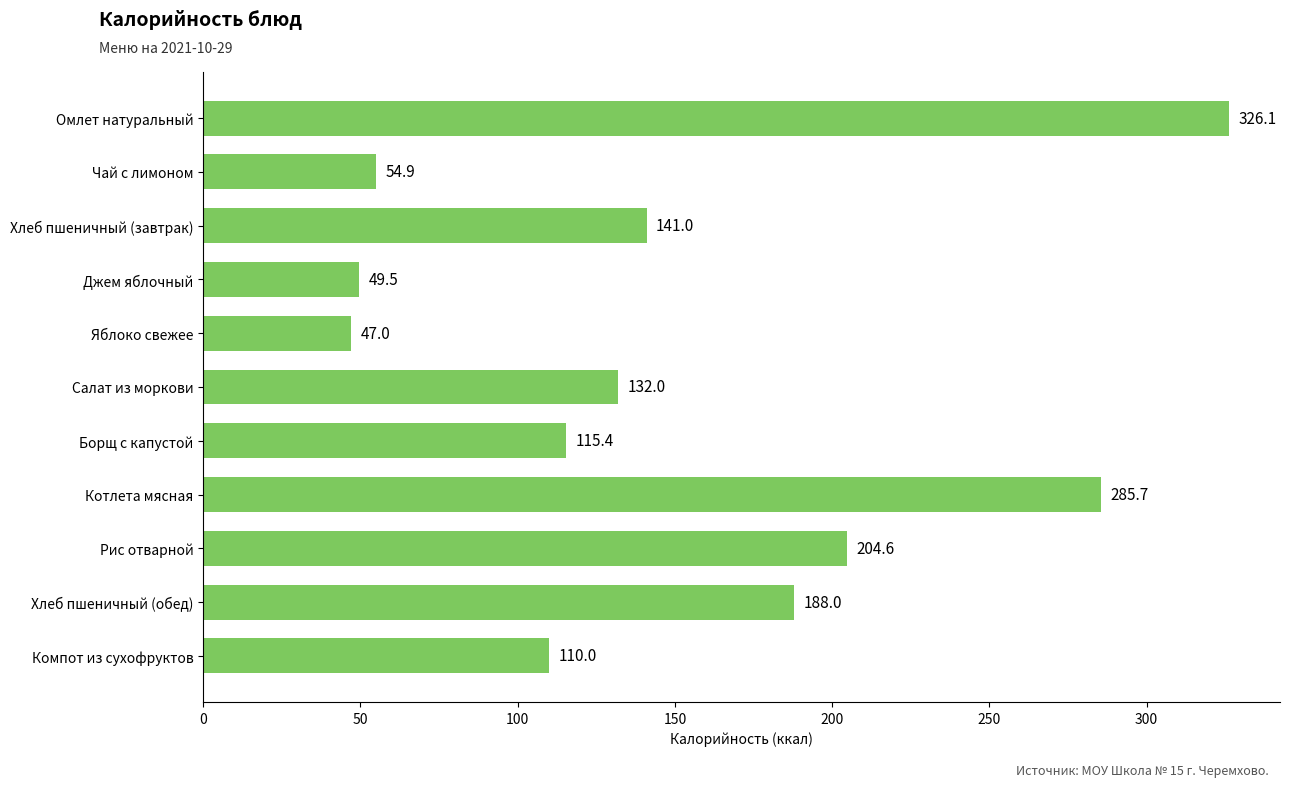

Does the chart contain stacked bars?

No